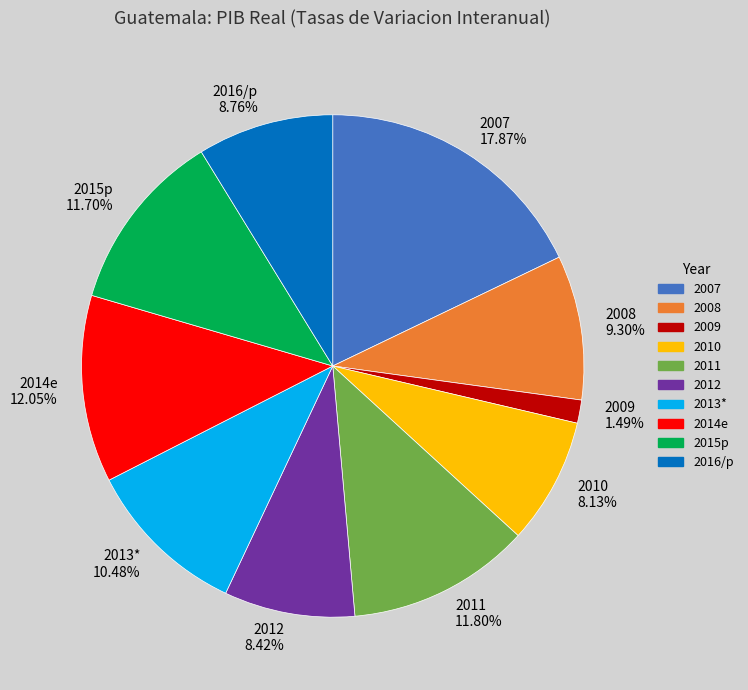

To the nearest percent, what portion does 2009 represent?

1%